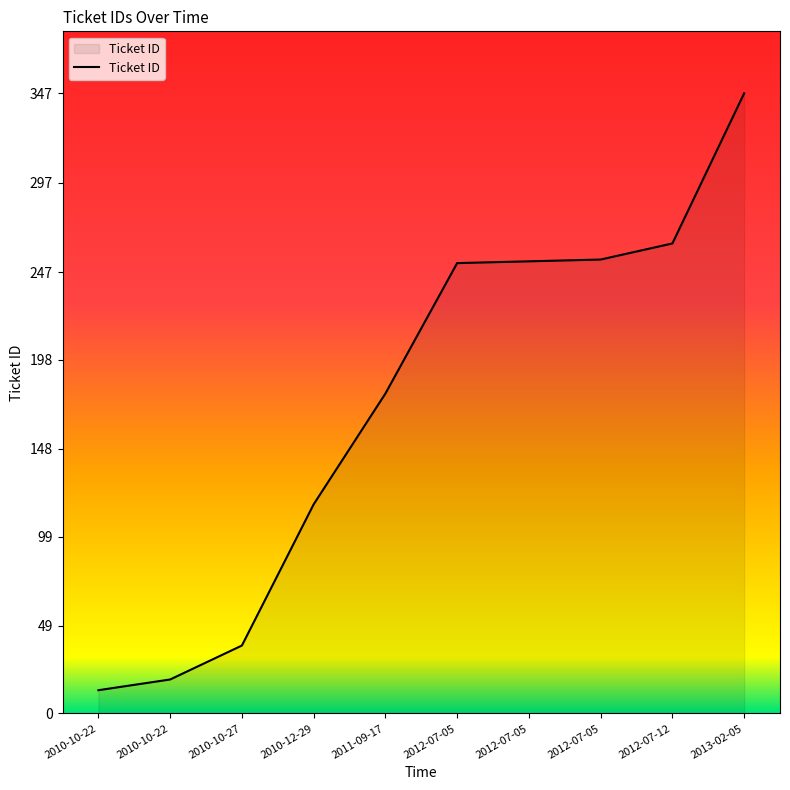

Is this an area chart (filled region under the line)?

Yes